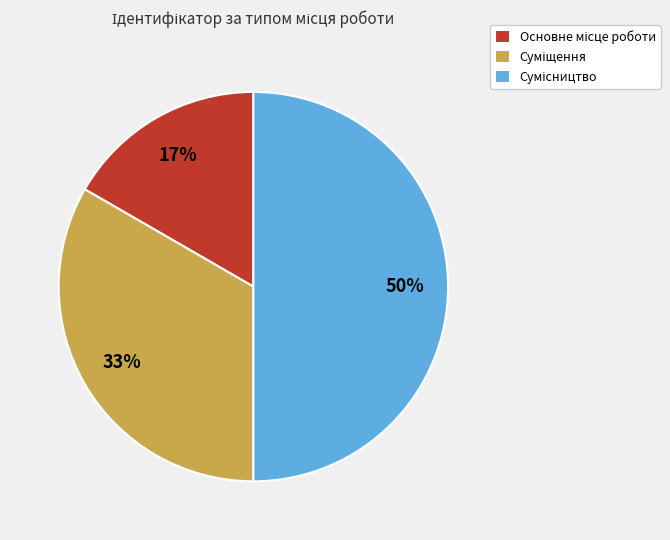

To the nearest percent, what is the difference between the largest and smallest slice percentages?

33%